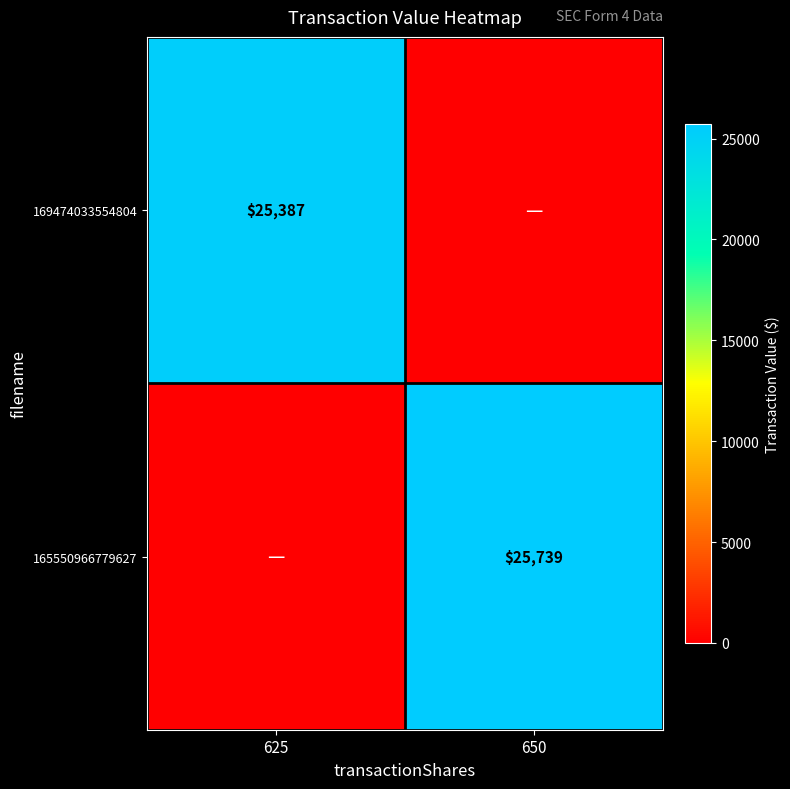

Is the value of 169474033554804 at 625 greater than the value of 165550966779627 at 650?

No